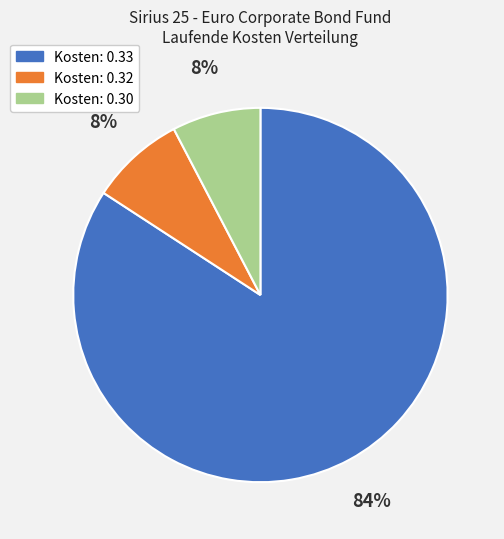

How many slices are in this pie chart?

3